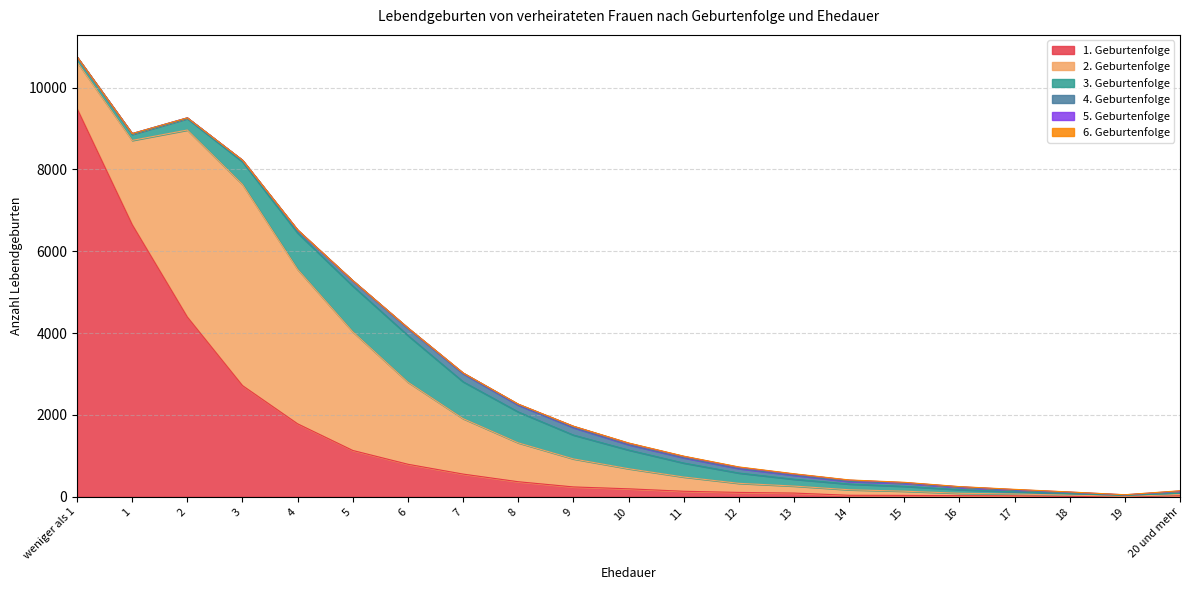

How many values in the 1. Geburtenfolge series are below 196?

10